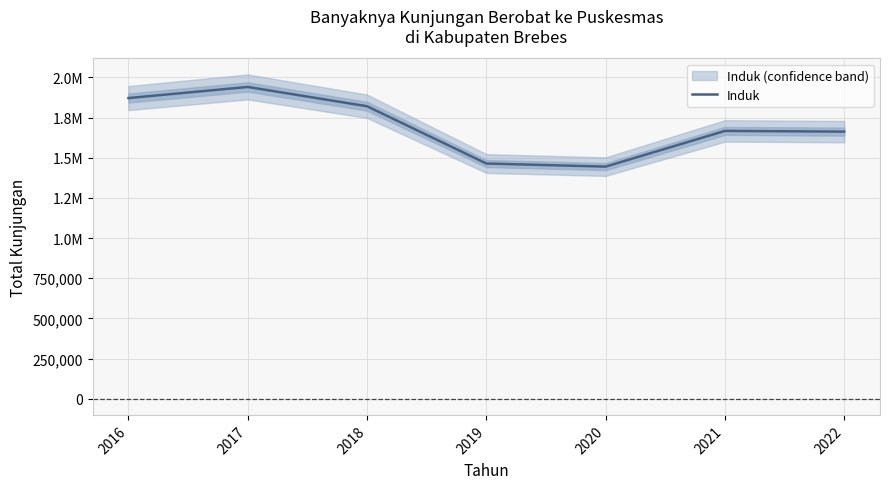

Count the number of categories in the chart.

7